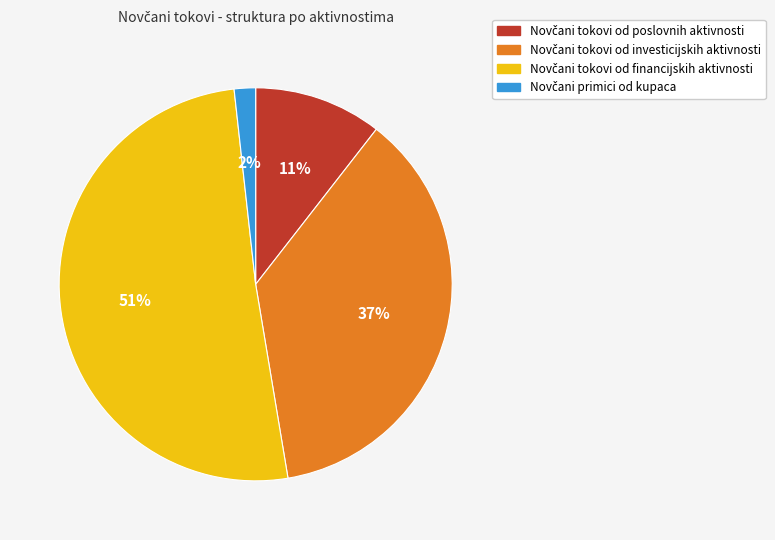

Does any single category account for the majority?

Yes